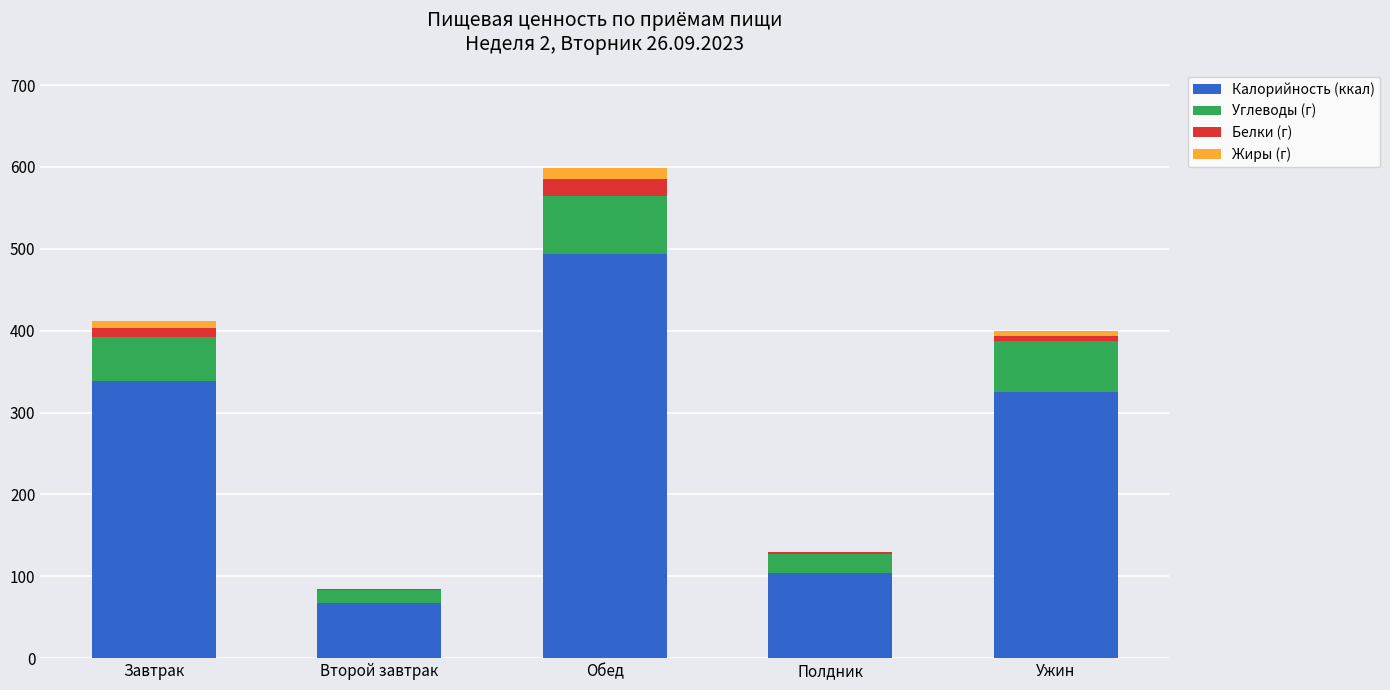

Which category has the highest value in the Калорийность (ккал) series?

Обед